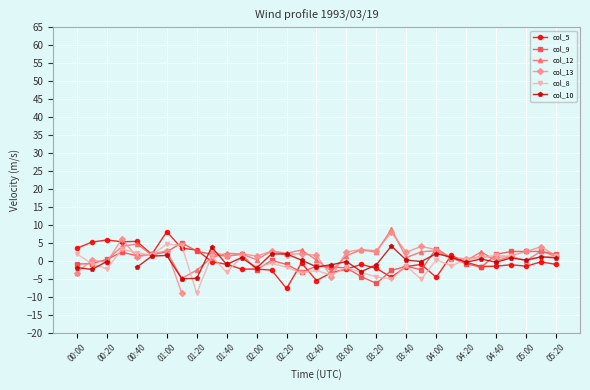

At which label does col_8 reach its minimum?

01:20